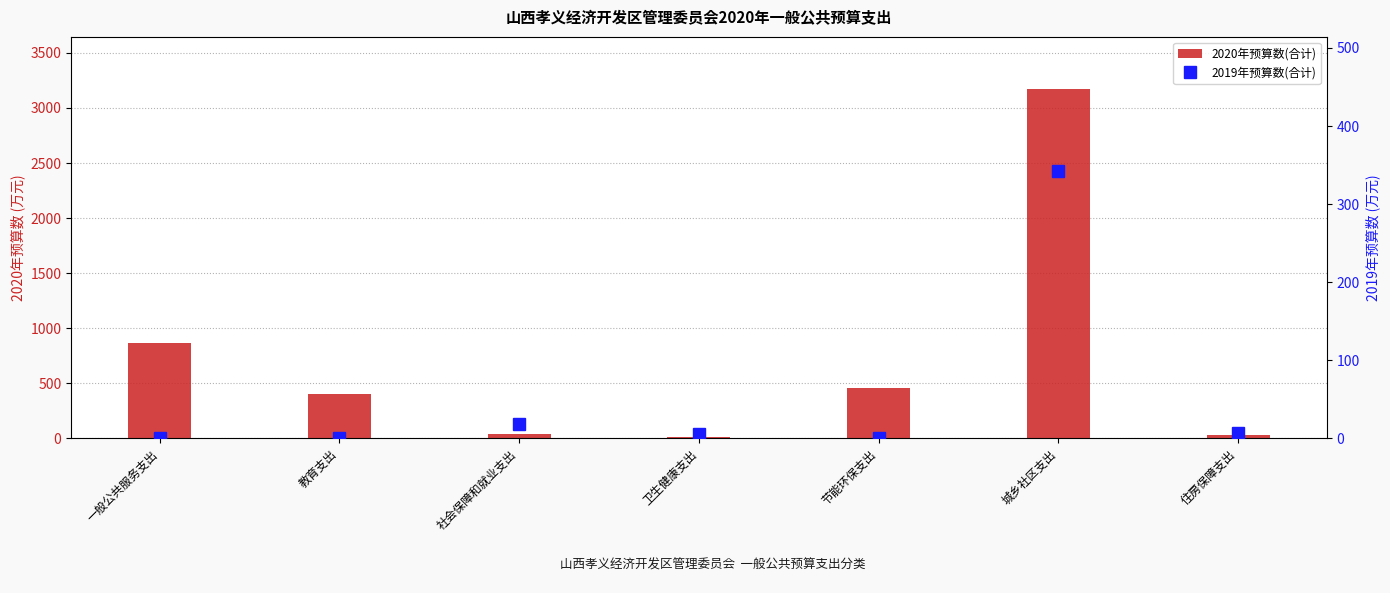

Which series has the largest total across all categories?

2020年预算数(合计)